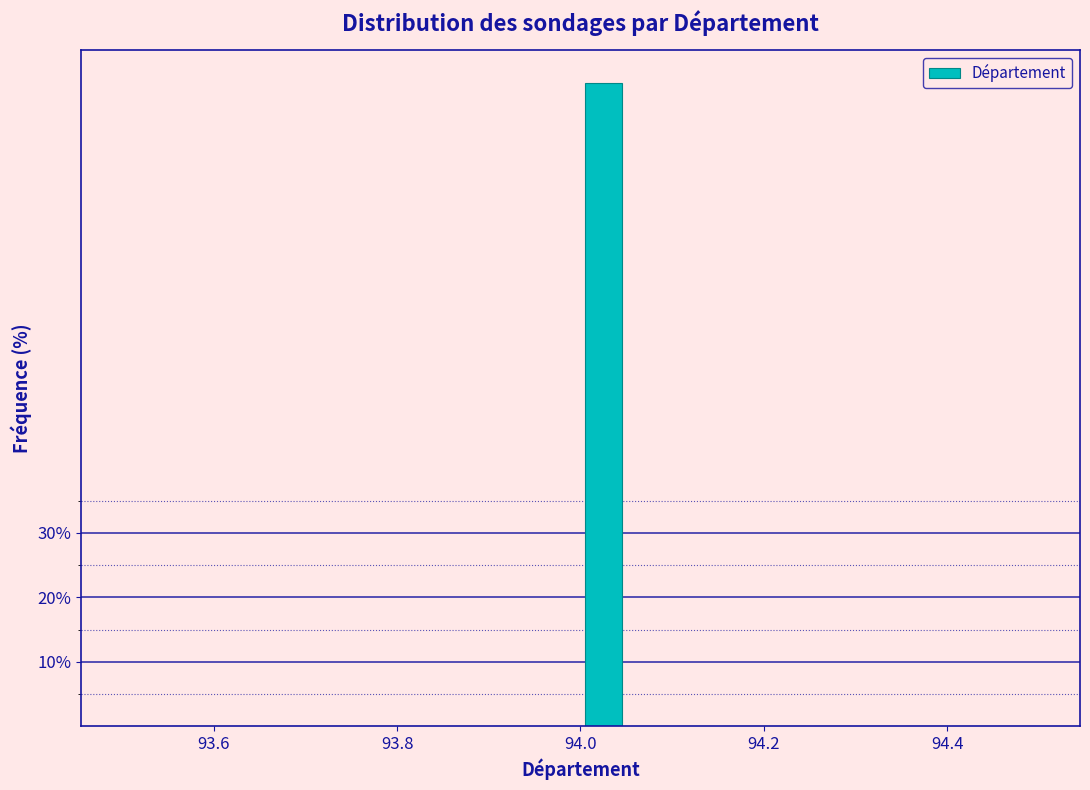

Around what value on the x-axis is the tallest bar? Give the approximate position of its centre, as read against the axis.

94.02